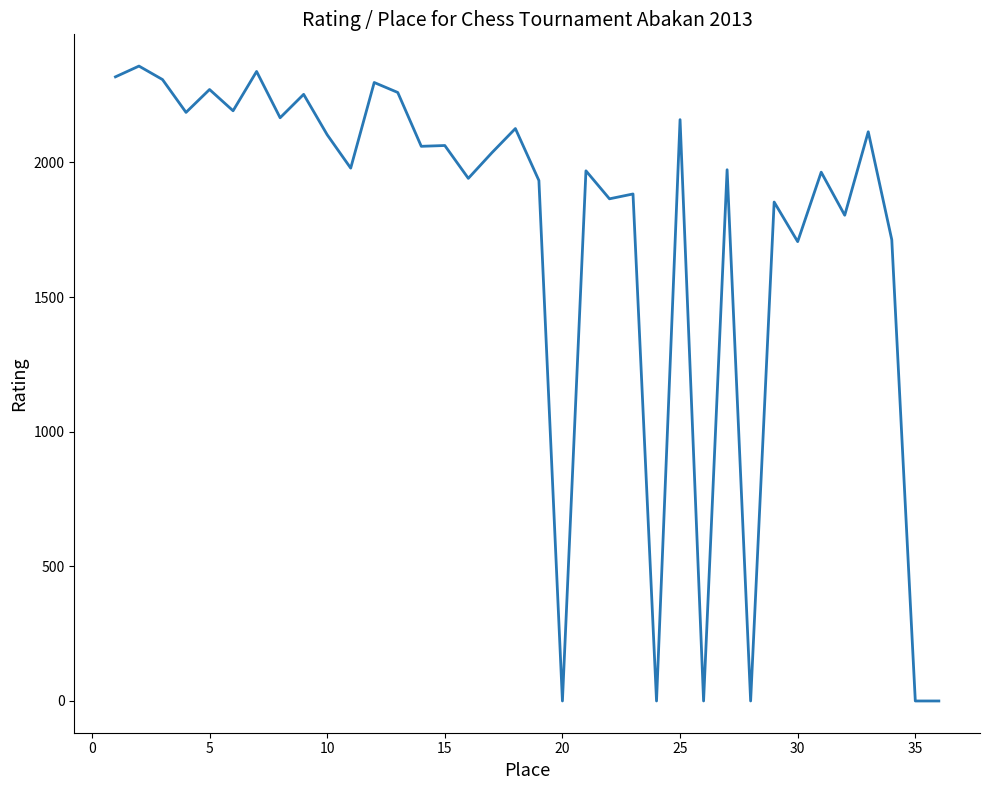

What is the maximum value shown in the chart?

2358